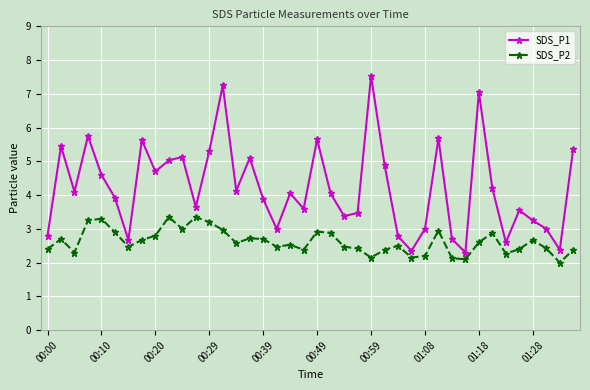

Rank the series by their average value, from lowest to highest.

SDS_P2, SDS_P1